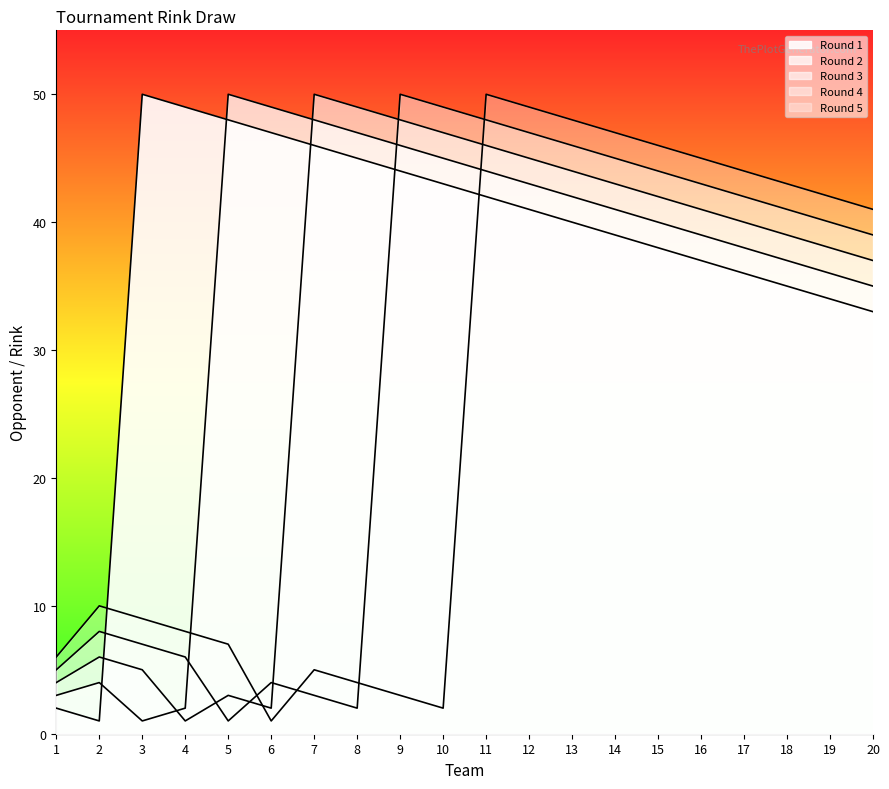

How many times do Round 4 and Round 1 cross each other?

2